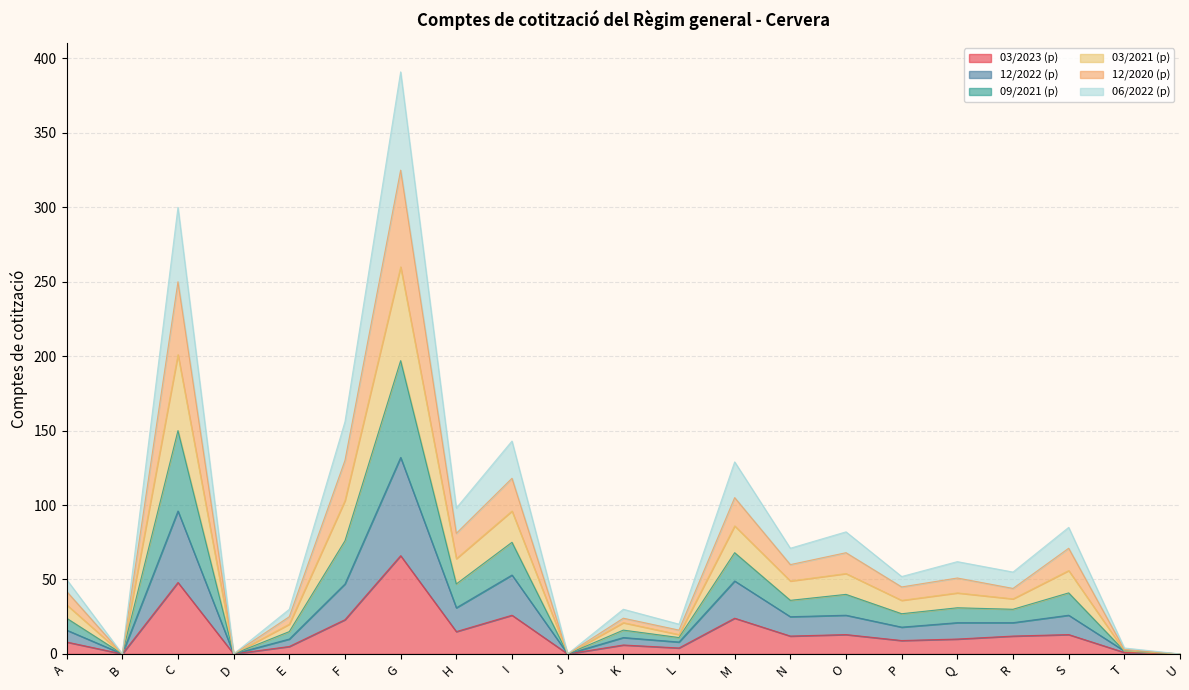

Which series changed the most between B and M?

12/2022 (p)